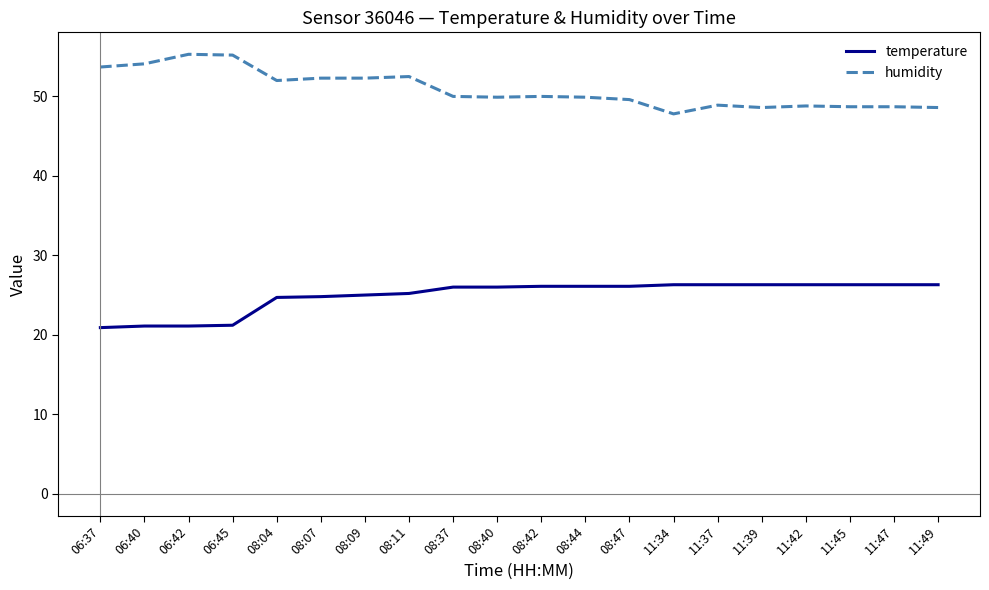

What are all the series names shown in the legend?

temperature, humidity